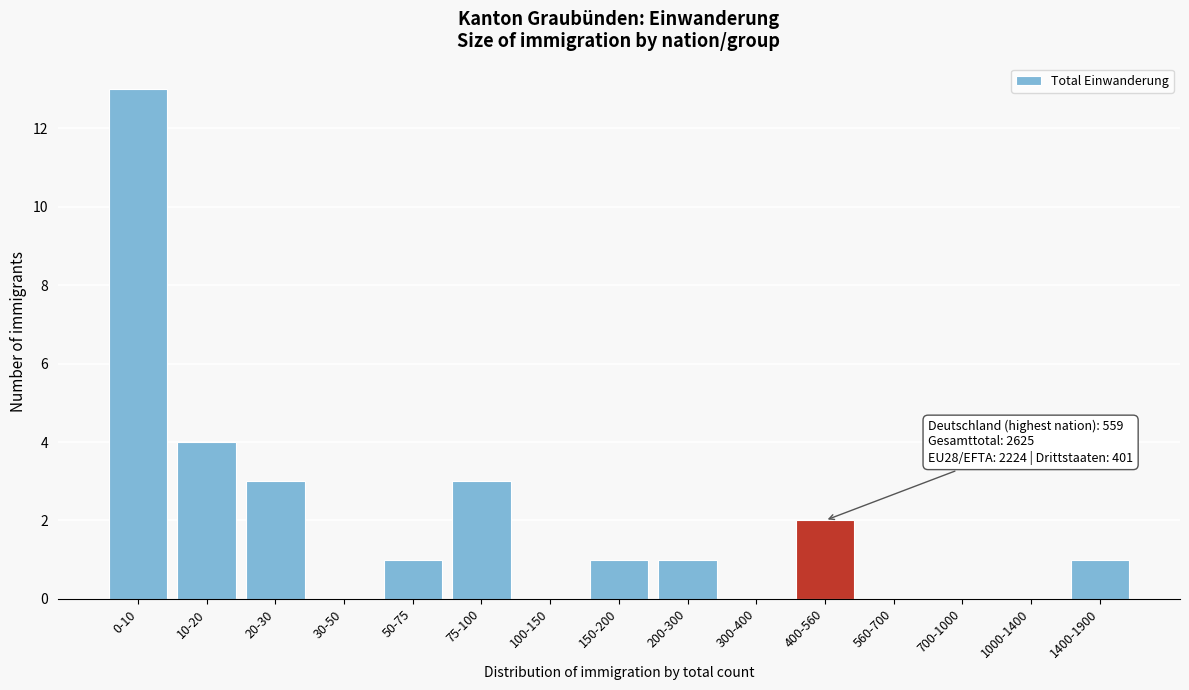

Reading left to right, extract all data points from this chart.

0-10=13	10-20=4	20-30=3	30-50=0	50-75=1	75-100=3	100-150=0	150-200=1	200-300=1	300-400=0	400-560=2	560-700=0	700-1000=0	1000-1400=0	1400-1900=1